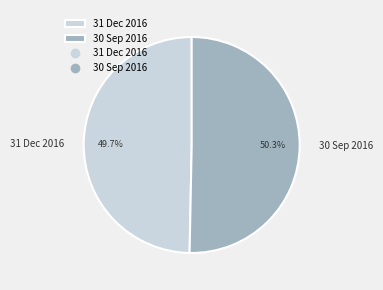

Do 30 Sep 2016 and 31 Dec 2016 together represent more than half of the pie?

Yes